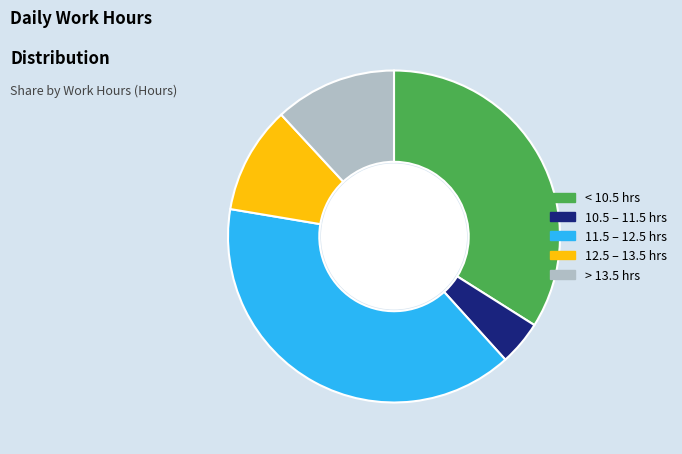

Is there any slice that represents more than half of the pie?

No